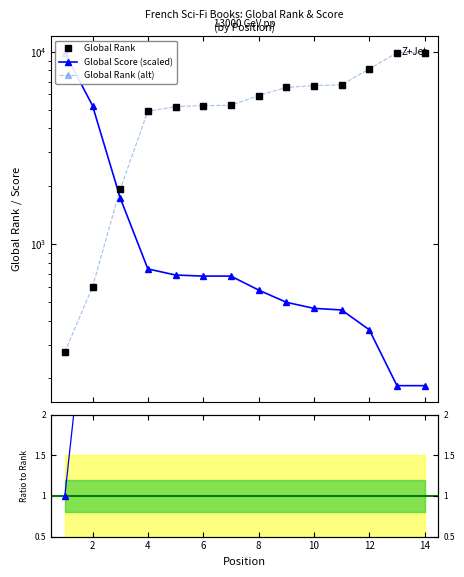

Reading left to right, what are all the values shown in this chart?

Global Rank: 274.0	599.0	1925.0	4904.0	5186.0	5249.0	5266.0	5918.0	6523.0	6675.0	6725.0	8146.0	9881.0	9886.0
Global Score: 9886.0	5248.7	1737.9	742.3	689.9	681.2	681.2	576.4	497.8	462.9	454.1	358.1	183.4	183.4